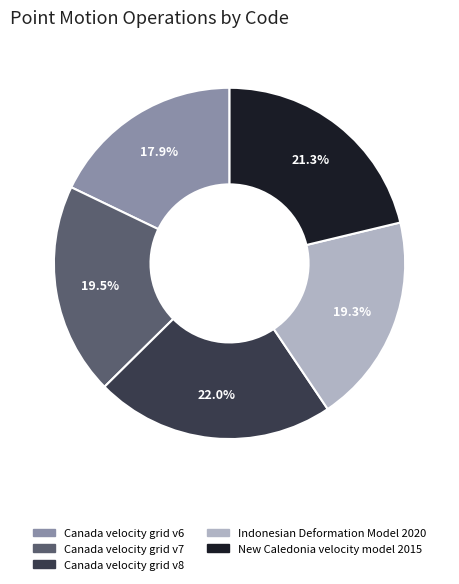

Count the number of slices in the pie.

5